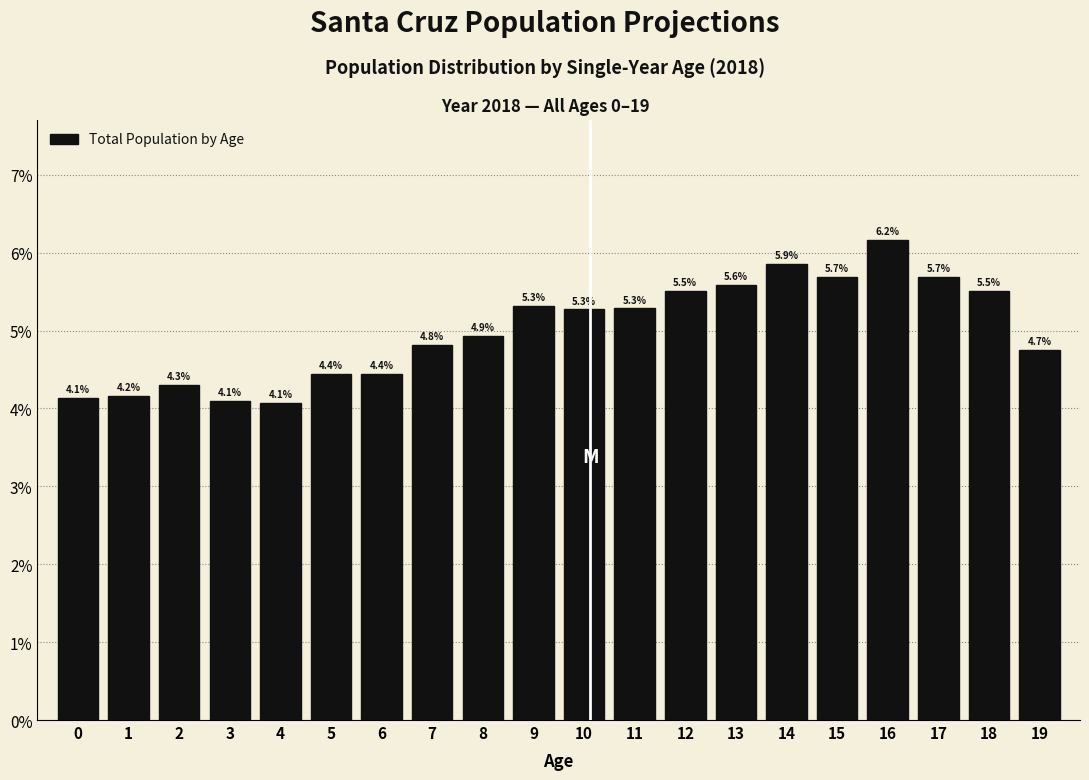

Reading left to right, list all the values displayed in this chart.

0=4.1	1=4.2	2=4.3	3=4.1	4=4.1	5=4.4	6=4.4	7=4.8	8=4.9	9=5.3	10=5.3	11=5.3	12=5.5	13=5.6	14=5.9	15=5.7	16=6.2	17=5.7	18=5.5	19=4.7